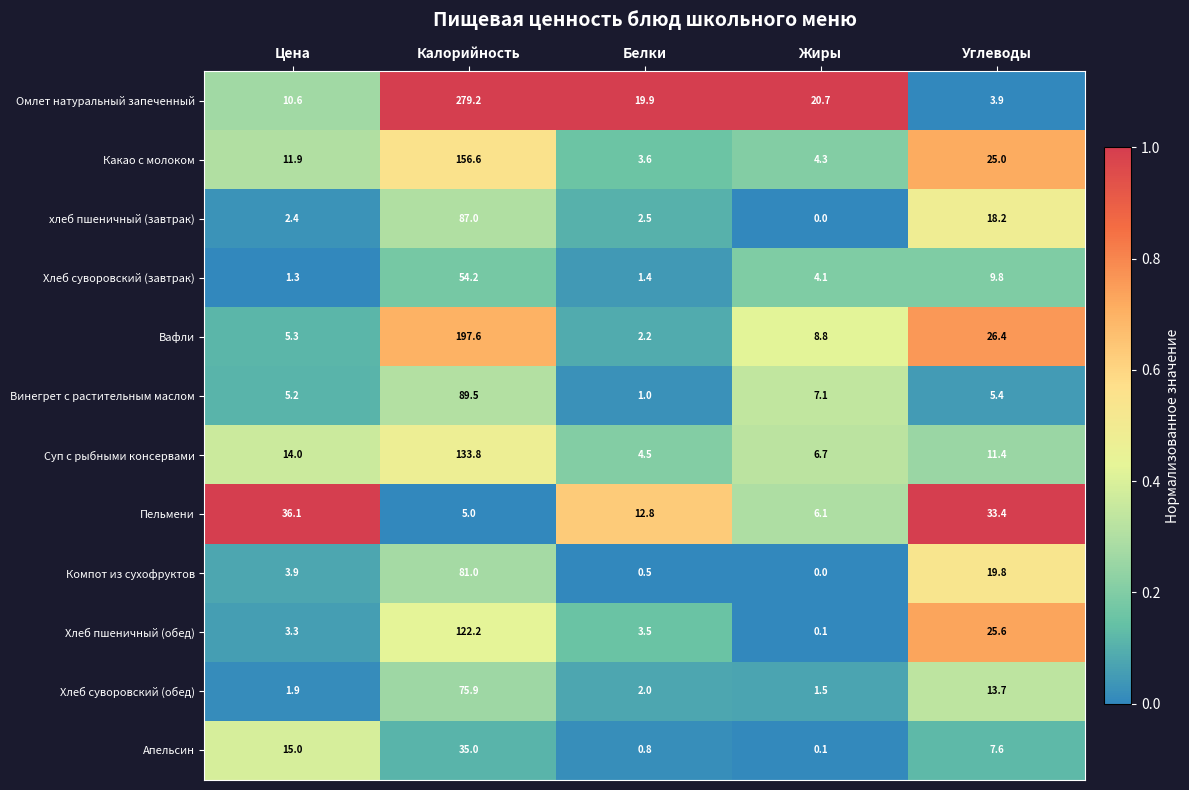

The Винегрет с растительным маслом series shows 1.0 at Белки. True or false?

True